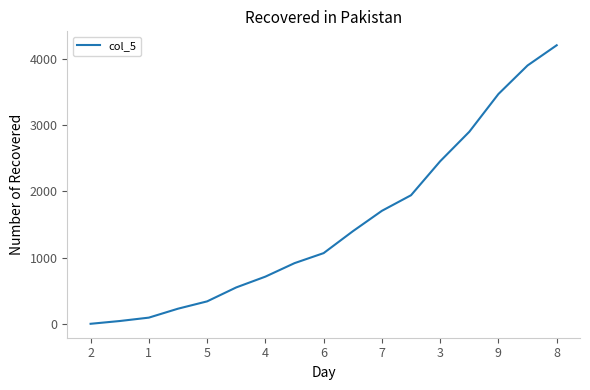

What is the difference between the maximum and minimum values?

4193.0